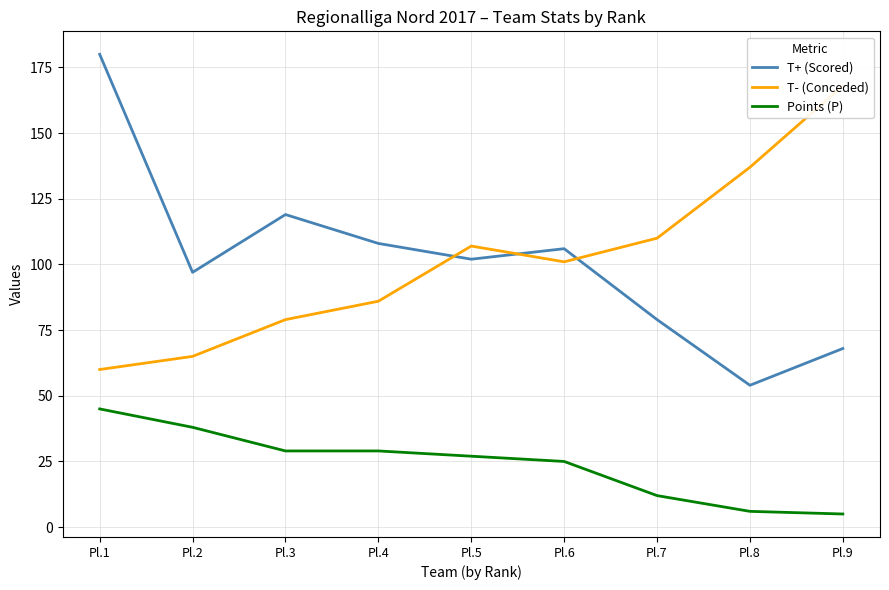

Does the chart have visible grid lines?

Yes